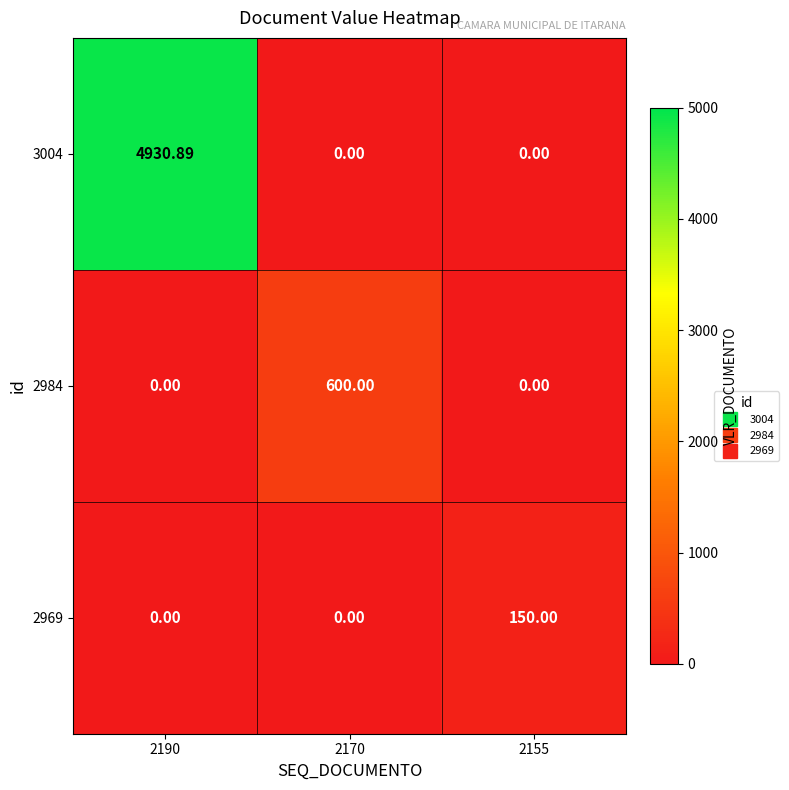

Is the value of 2969 at 2155 greater than the value of 2984 at 2190?

Yes